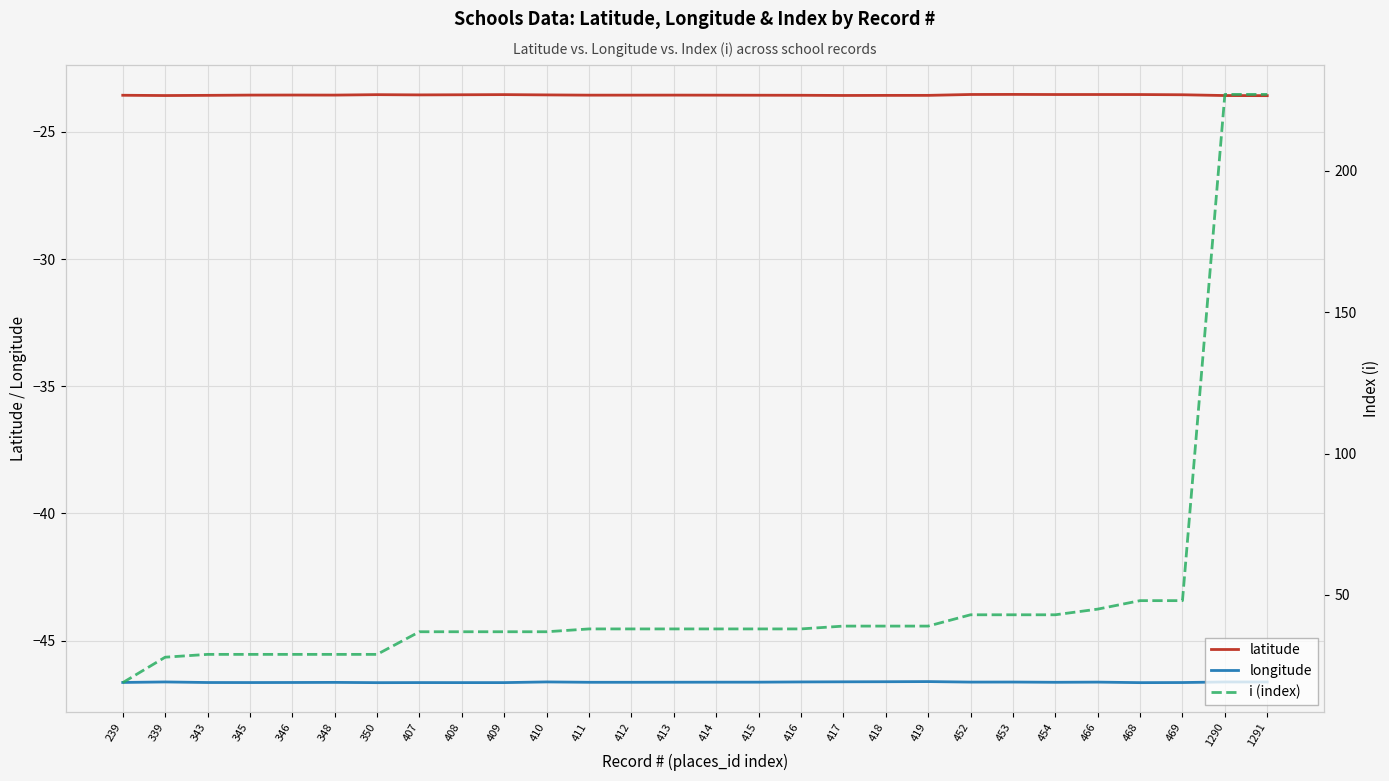

List the labels in order of latitude value, largest first.

453, 452, 466, 454, 468, 409, 350, 469, 408, 407, 410, 346, 345, 348, 413, 412, 411, 414, 415, 239, 416, 343, 419, 418, 417, 339, 1290, 1291